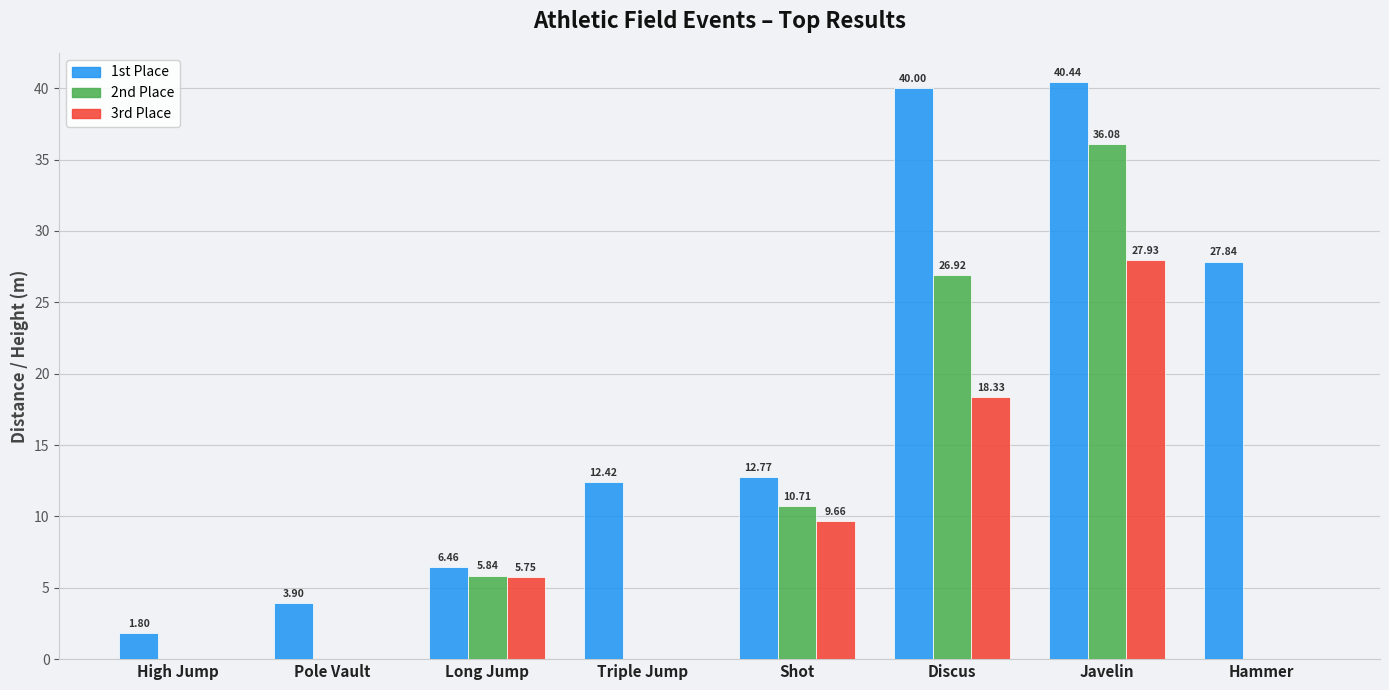

At which category is the sum across all series the highest?

Javelin